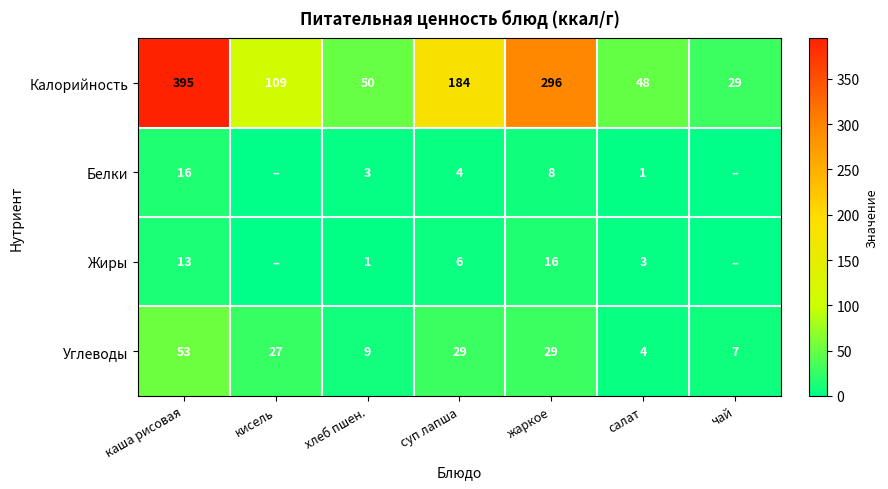

True or false: Калорийность has a value of 24 at салат.

False